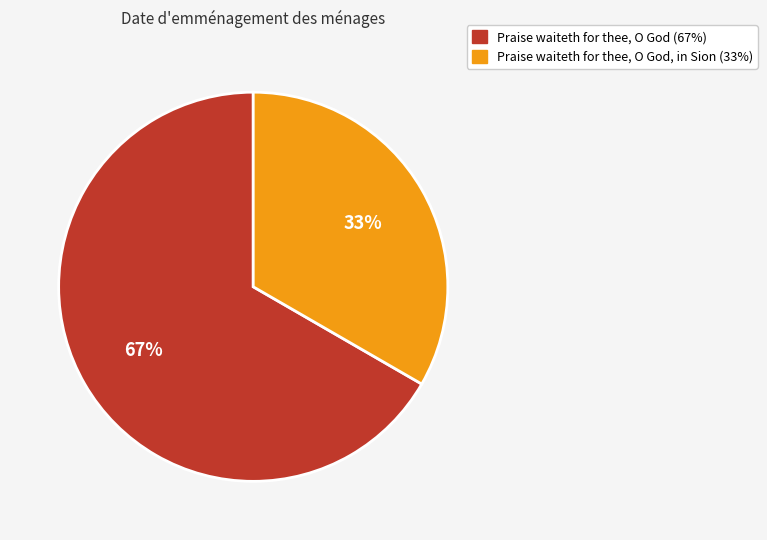

Does any single category account for the majority?

Yes